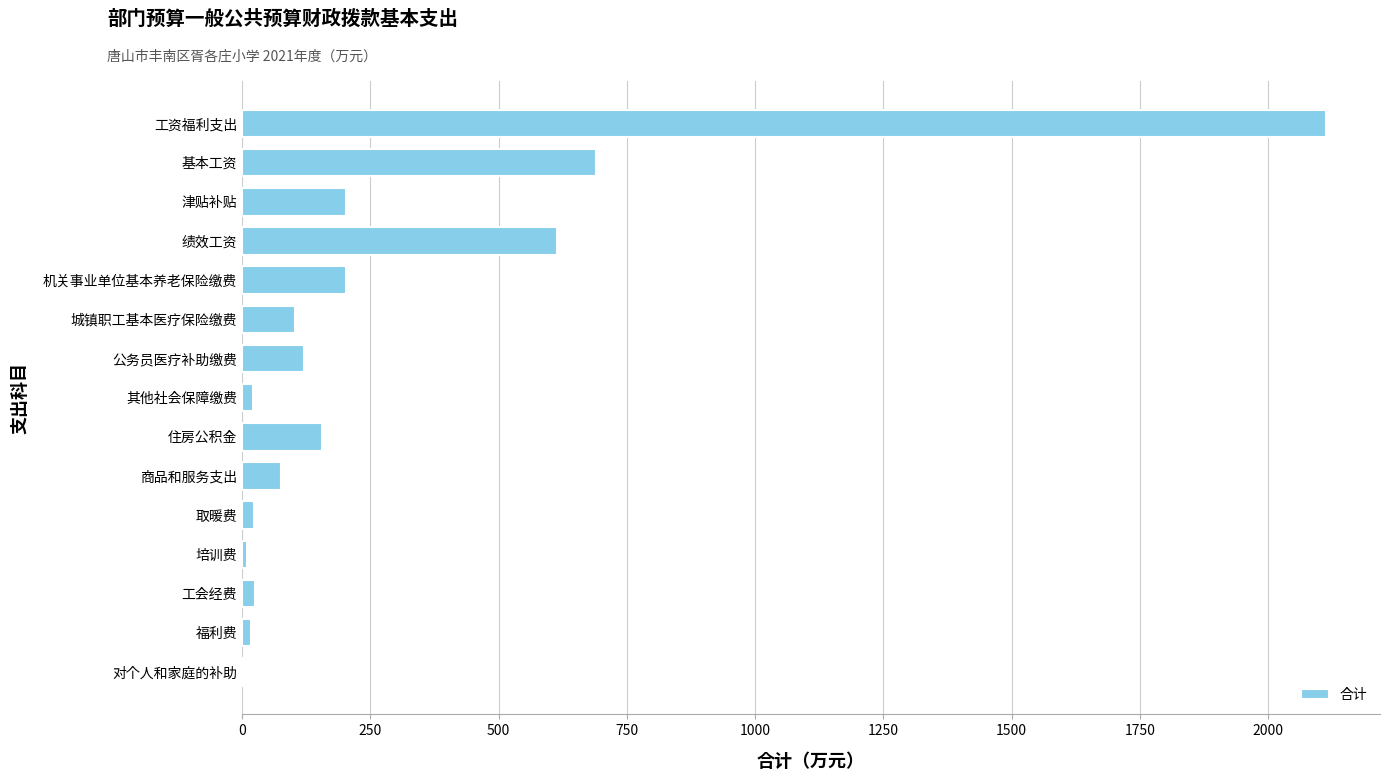

What is the sum of all values?

4377.1